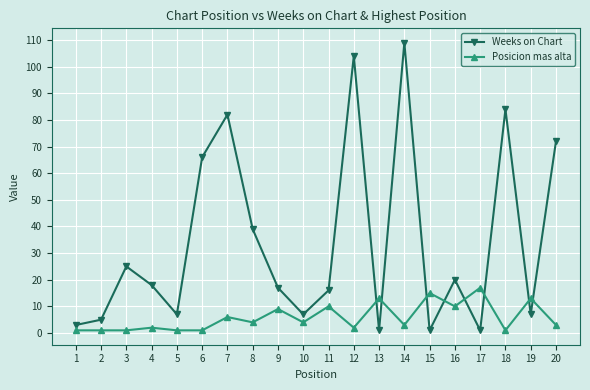

Is the value of Posicion mas alta at 15 greater than the value of Weeks on Chart at 8?

No